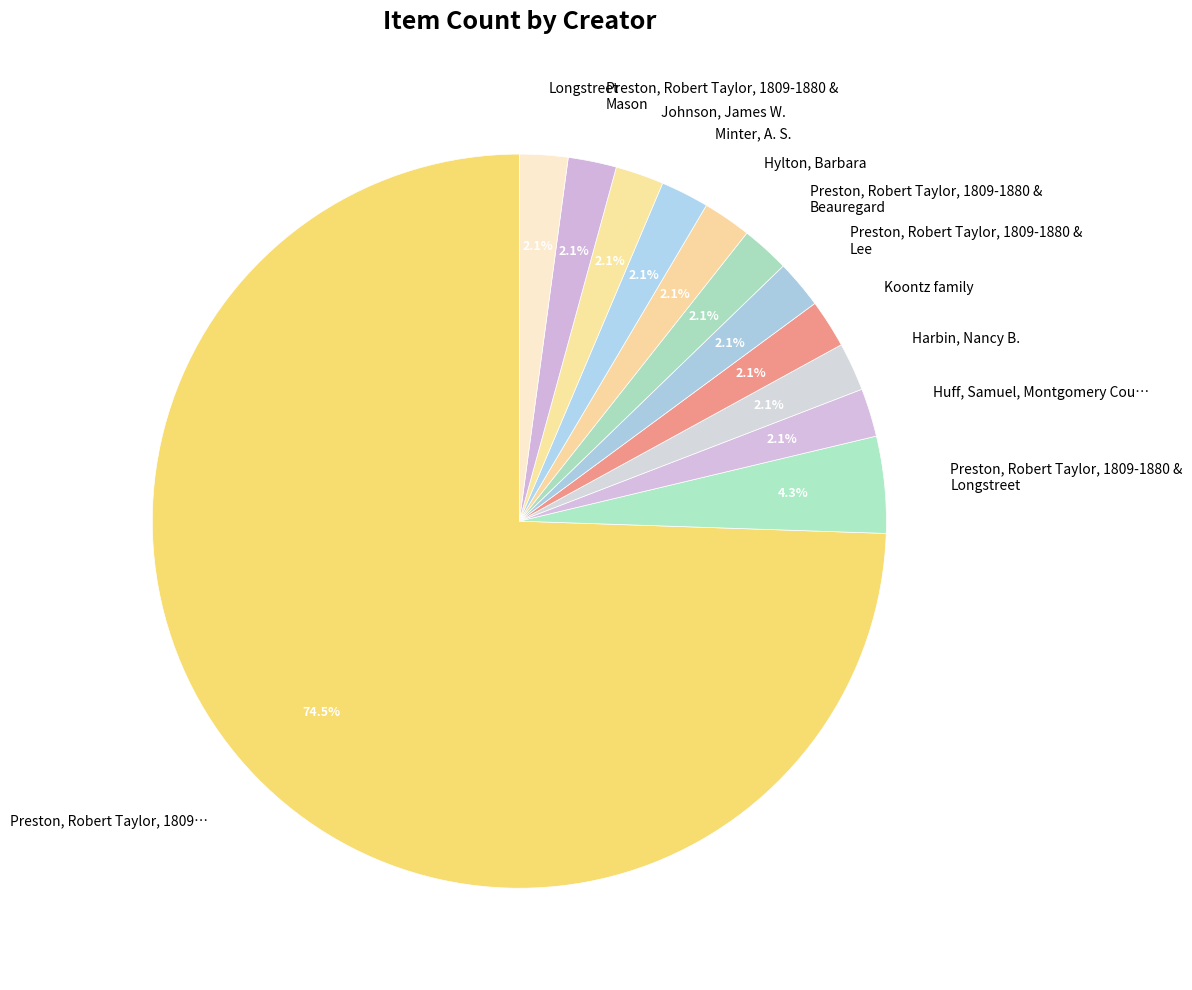

To the nearest percent, what is the average slice percentage?

8%